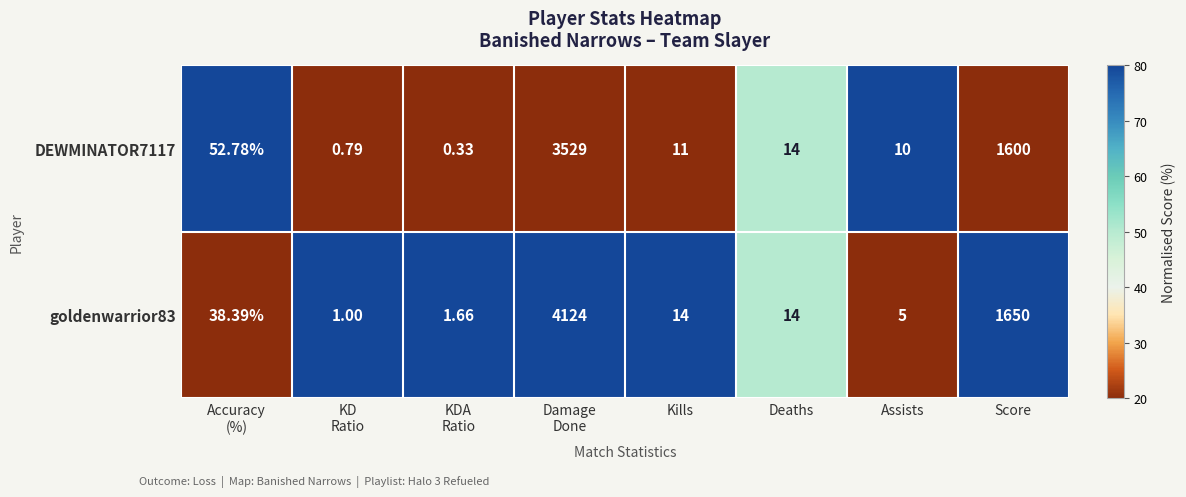

How many categories are shown in the chart?

8